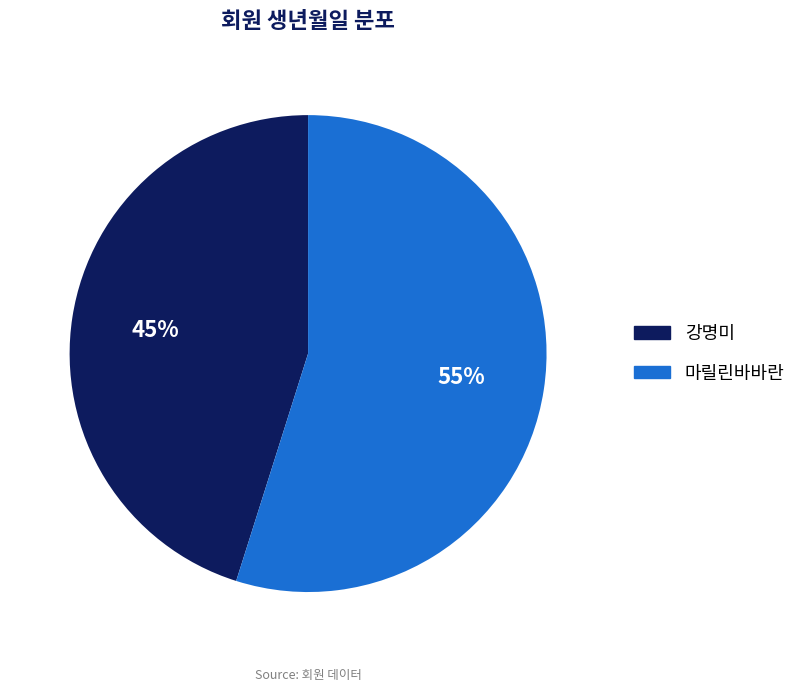

Rank the categories by value from highest to lowest.

마릴린바바란, 강명미